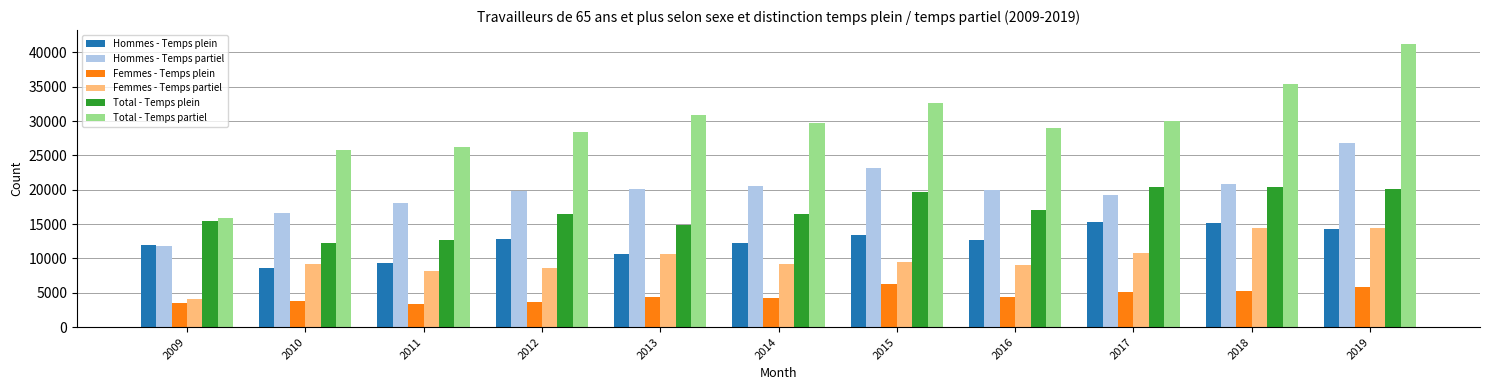

At which category is the sum across all series the highest?

2019